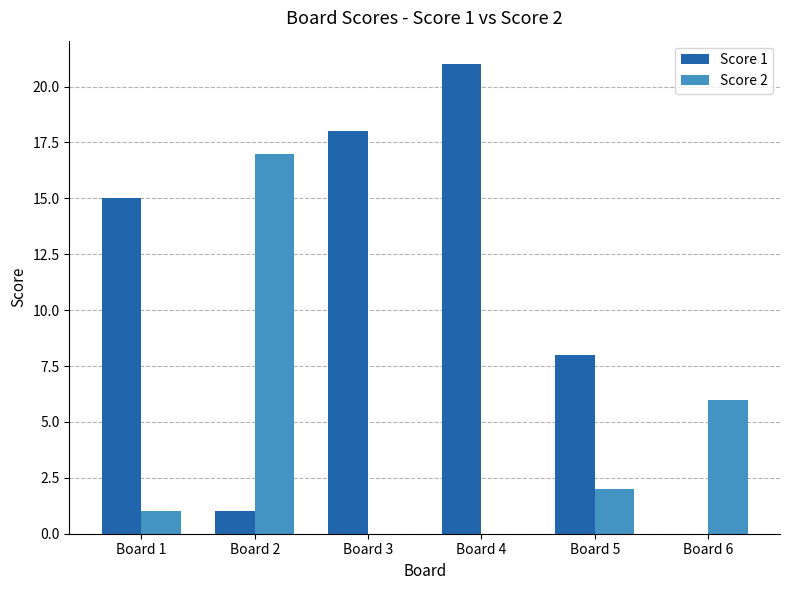

What are all the series names shown in the legend?

Score 1, Score 2